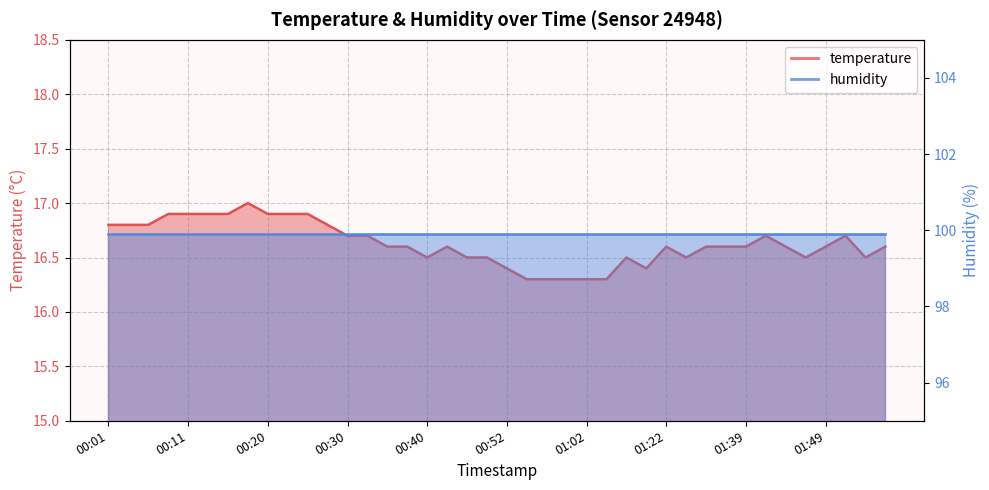

The chart shows a value of 24.4 at 00:37. True or false?

False